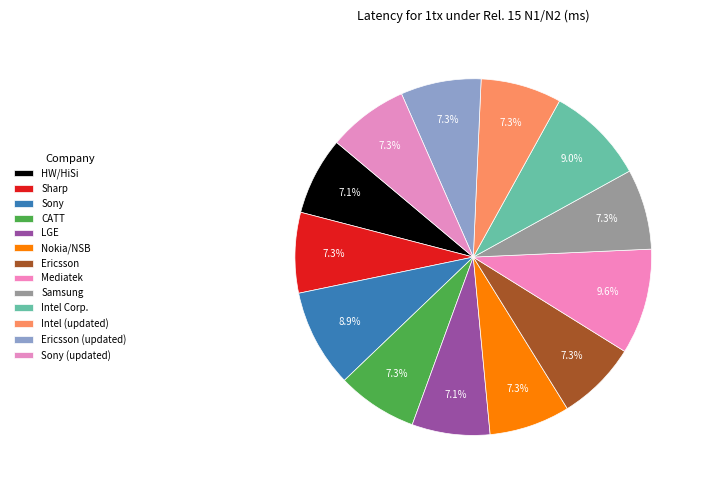

Which category has the biggest portion of the pie?

Mediatek